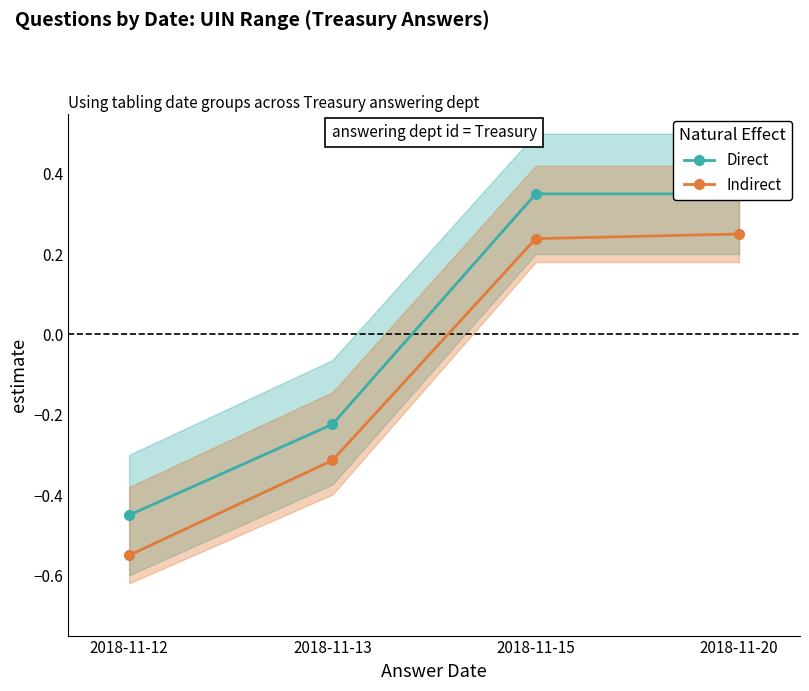

Rank the series by their average value, from lowest to highest.

Indirect, Direct